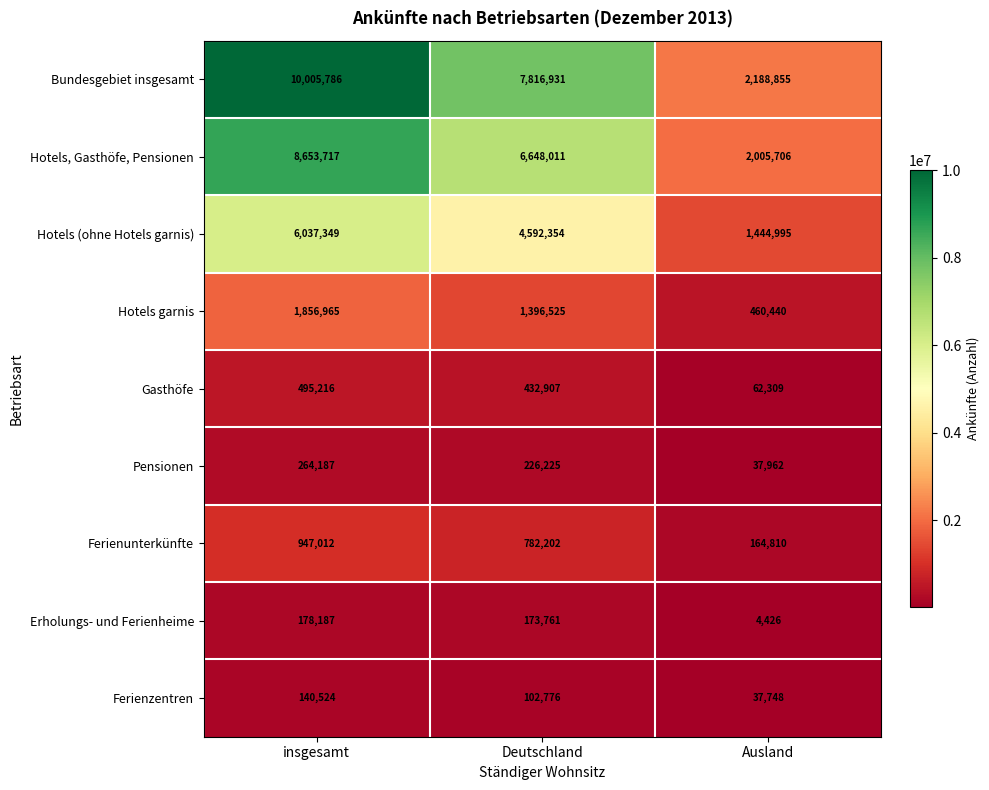

Is it true that Bundesgebiet insgesamt equals 7816931 at Deutschland?

True